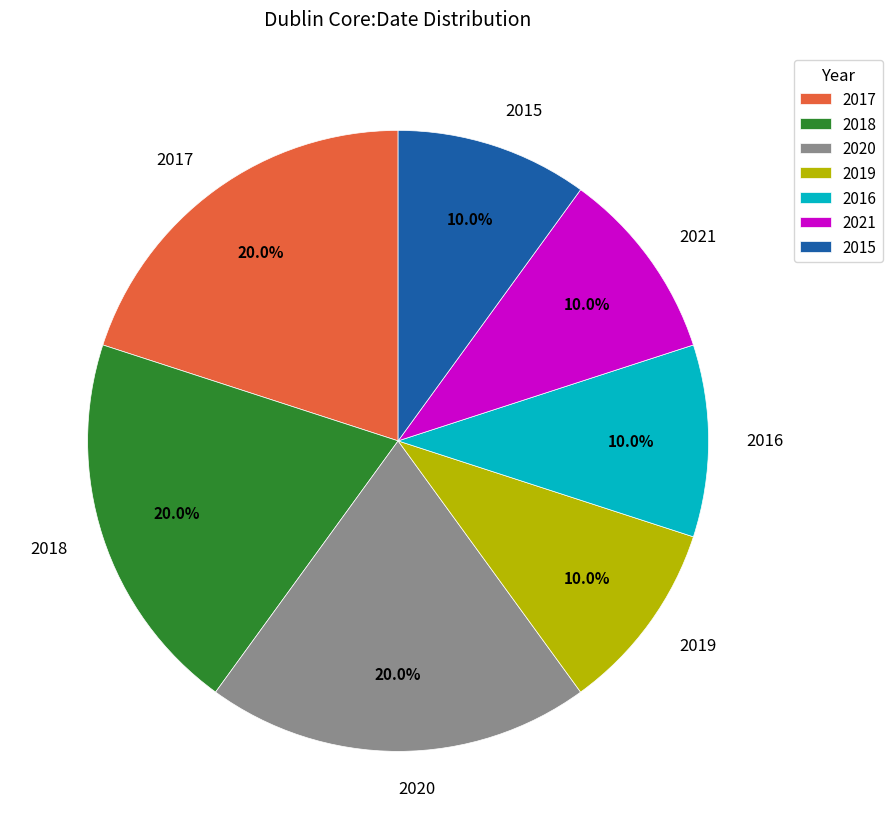

What portion of the pie excludes 2016?

90.0%